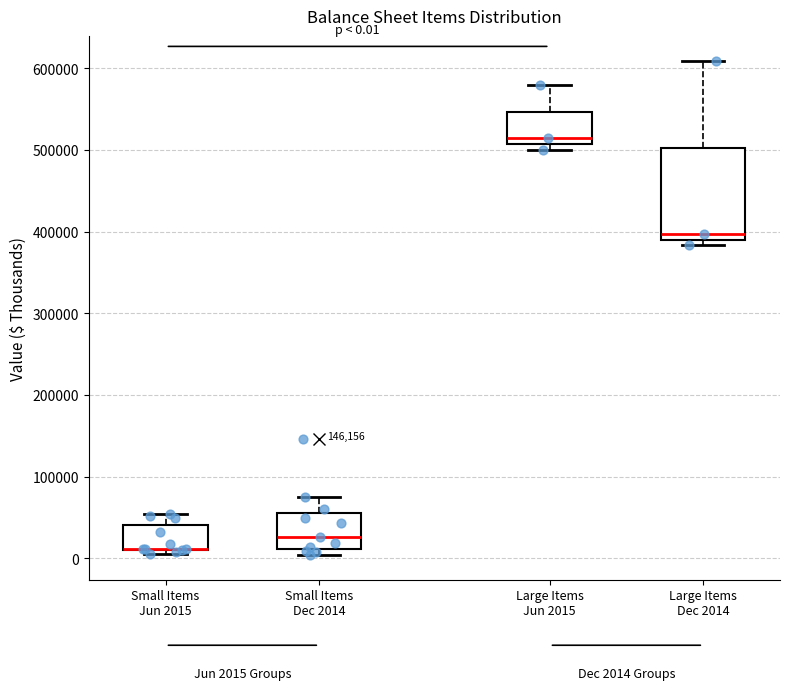

Which box is the tallest, from its lower edge to its upper edge?

Large Items Dec 2014